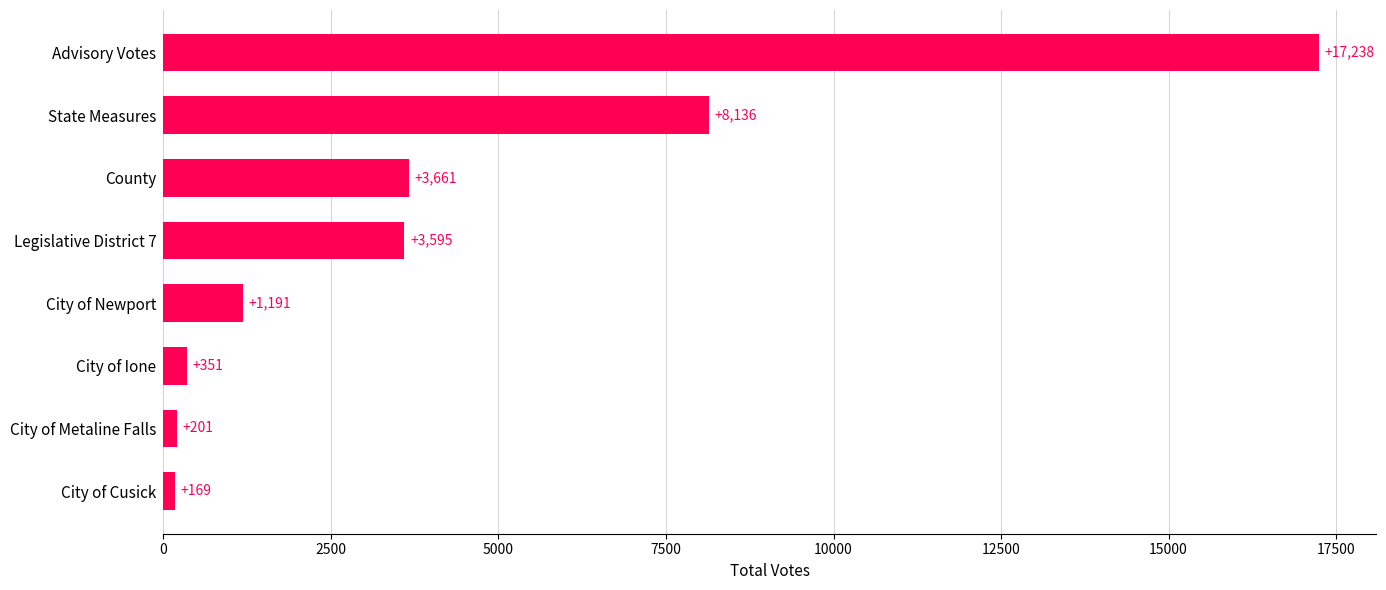

Reading bottom to top, transcribe all the data shown in this chart.

City of Cusick=169	City of Metaline Falls=201	City of Ione=351	City of Newport=1191	Legislative District 7=3595	County=3661	State Measures=8136	Advisory Votes=17238